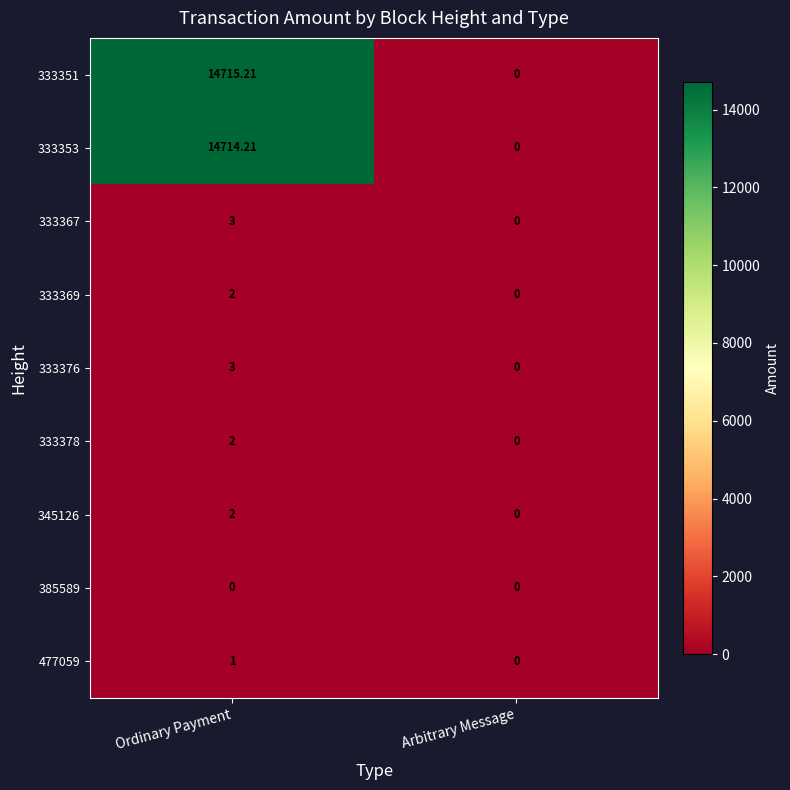

Is the value of 333351 at Arbitrary Message greater than the value of 333353 at Ordinary Payment?

No